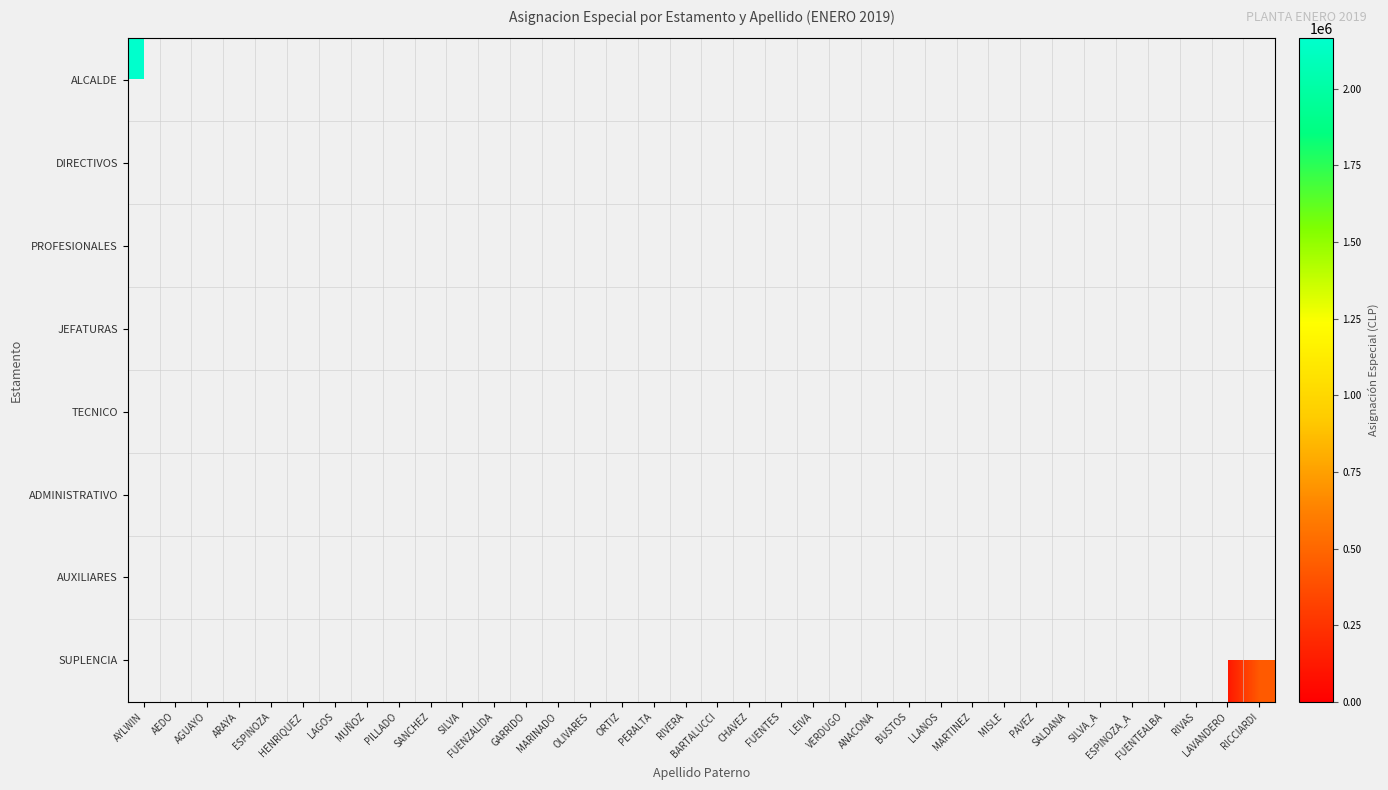

At how many categories does at least one series exceed 554863?

3